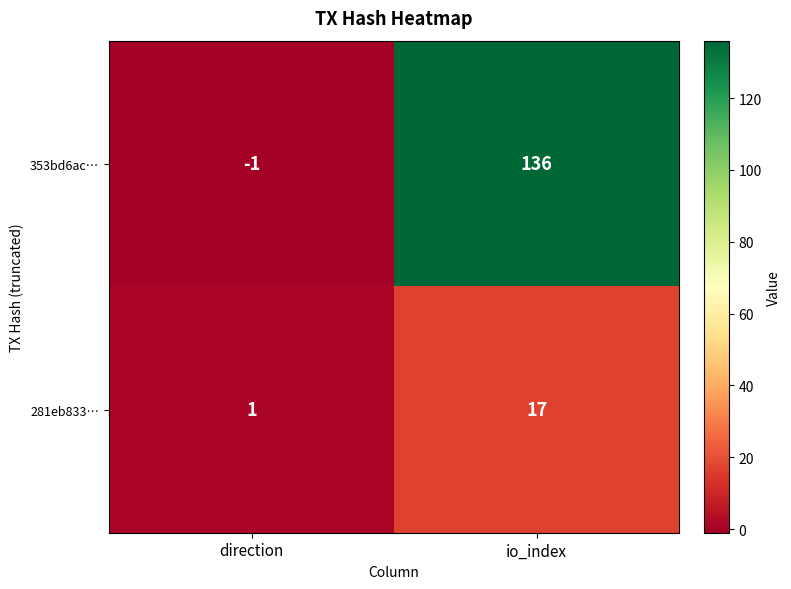

What is the highest value of the 281eb833… series?

17